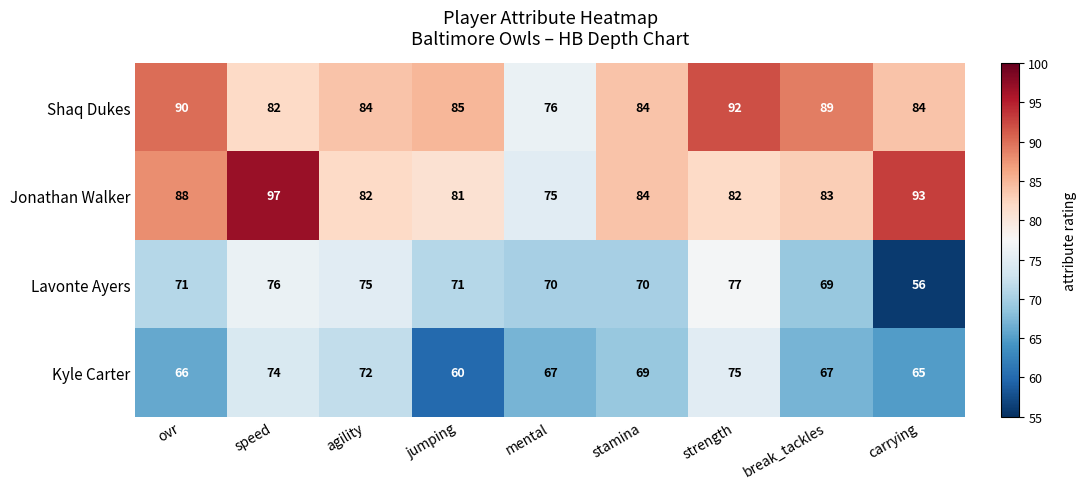

Which series changed the most between speed and agility?

Jonathan Walker